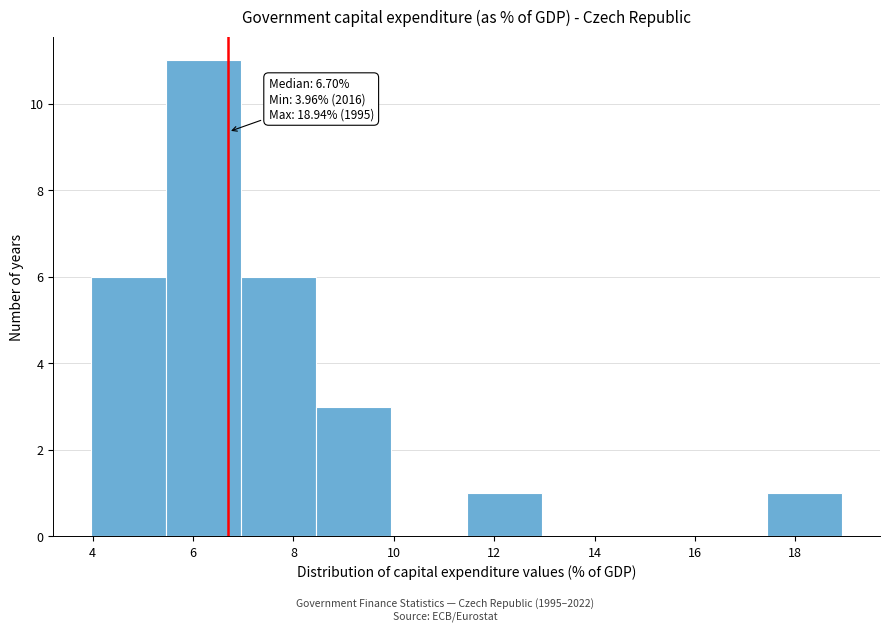

Which range on the x-axis has the tallest bar?

5.4 to 7.0